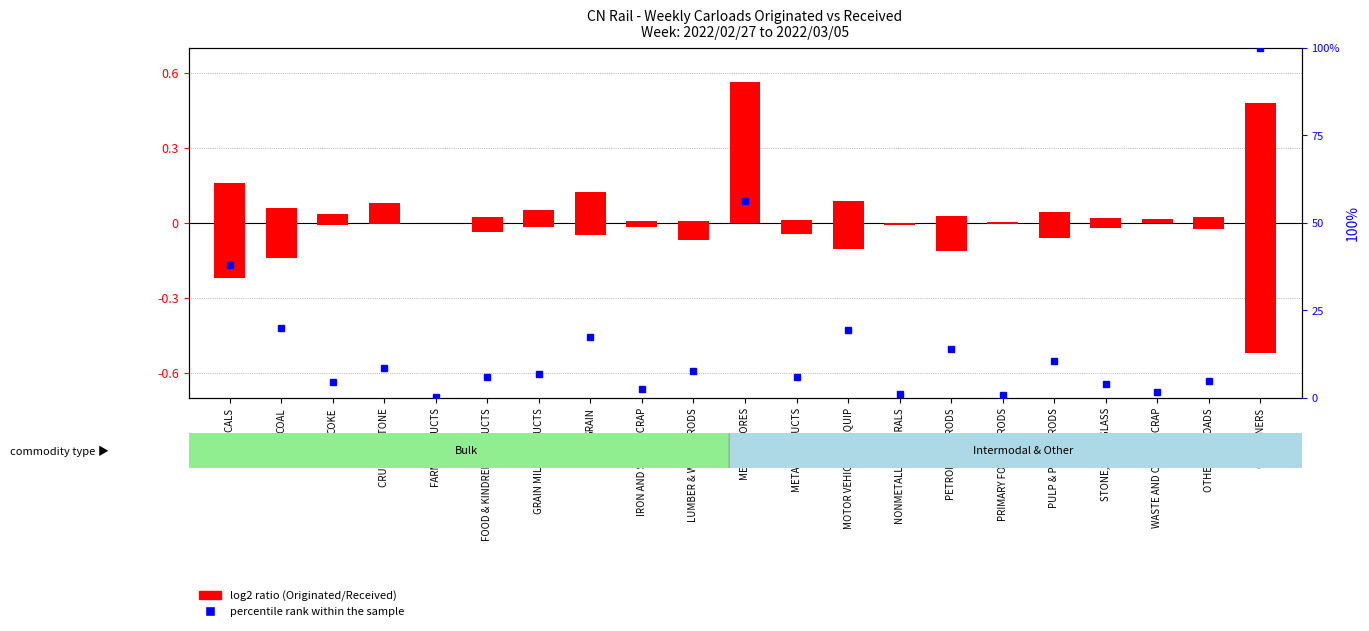

Are the bars grouped side by side (vs. stacked)?

Yes